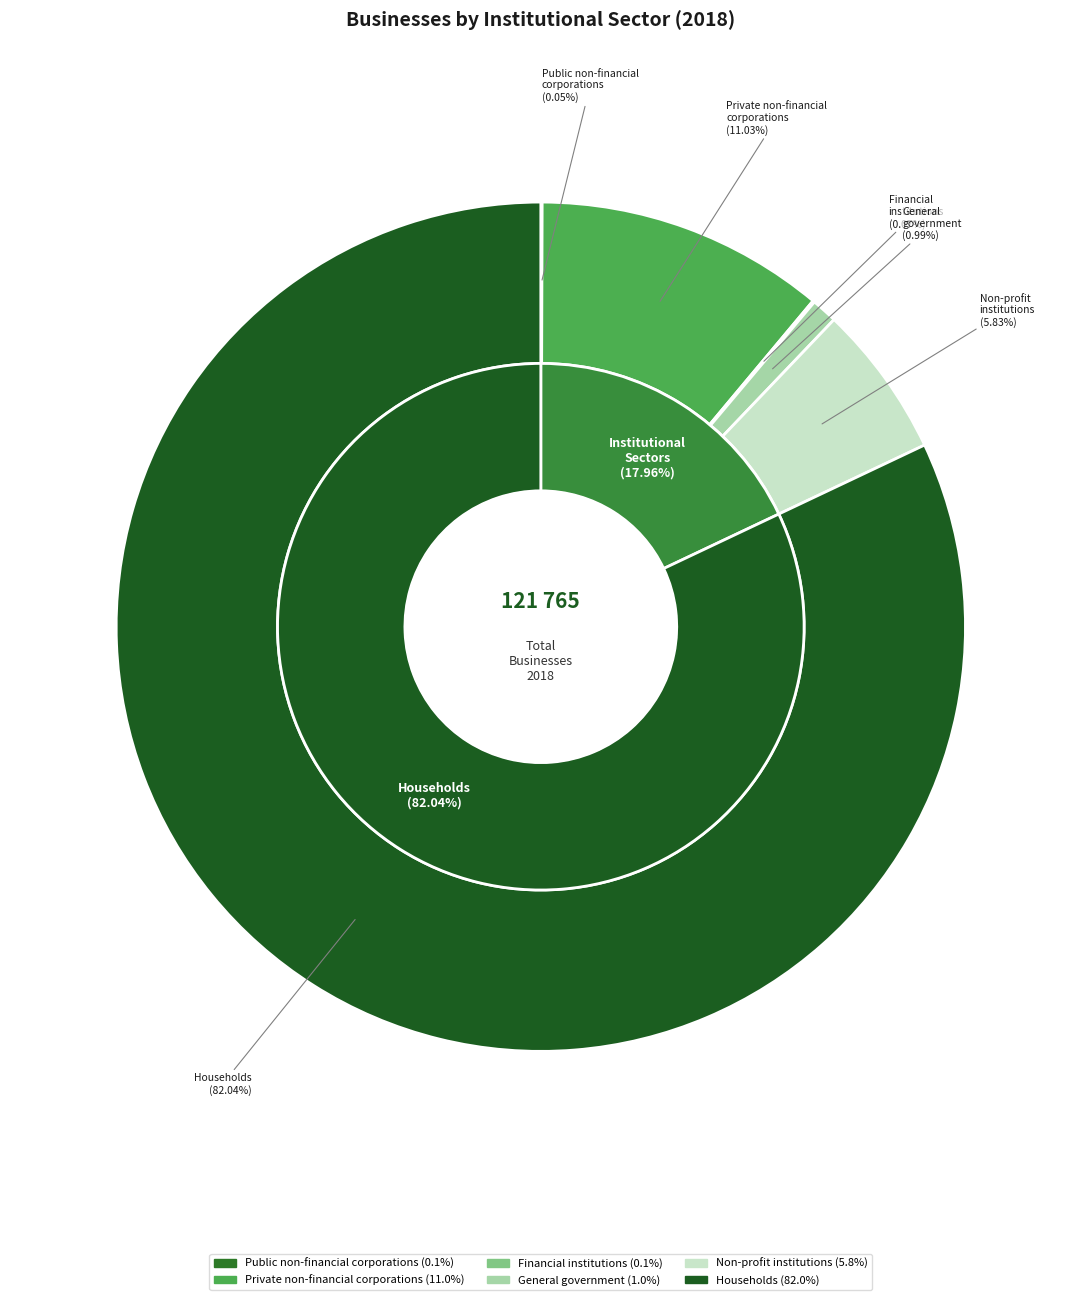

Is it true that domácnosti is 76% of the pie?

False